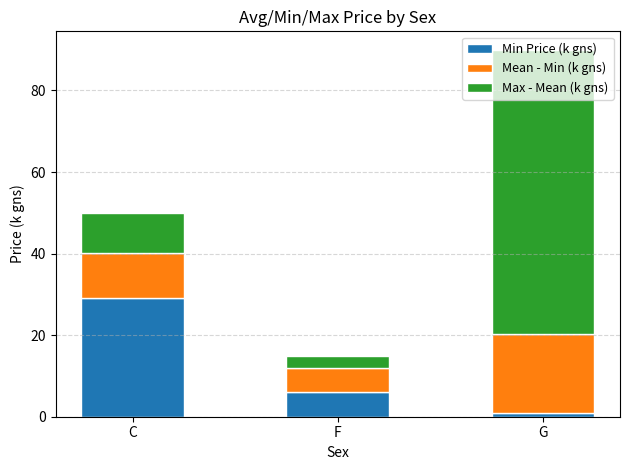

The Min Price (k gns) series shows 29.0 at C. True or false?

True